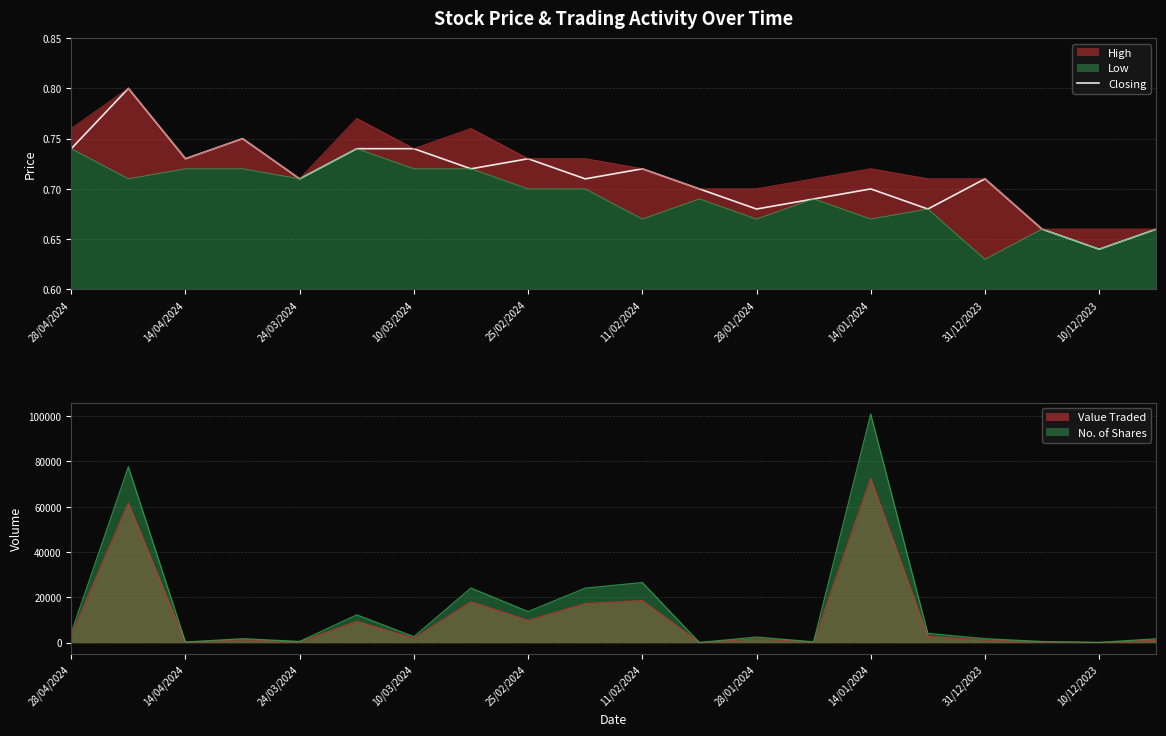

True or false: the data has more than 1 interior local peaks.

True